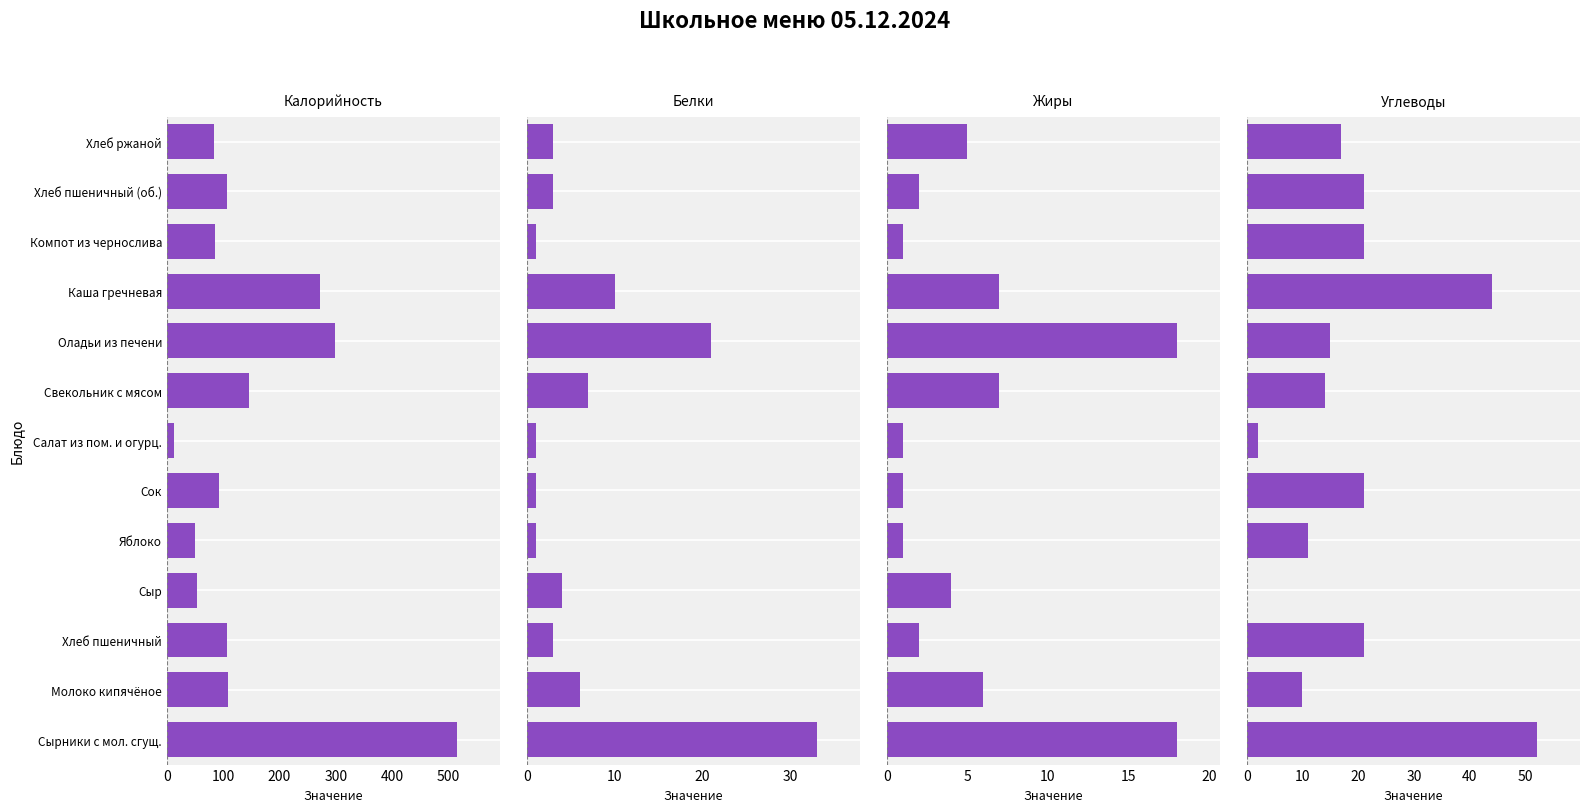

What is the difference between the maximum and minimum values in the Жиры series?

17